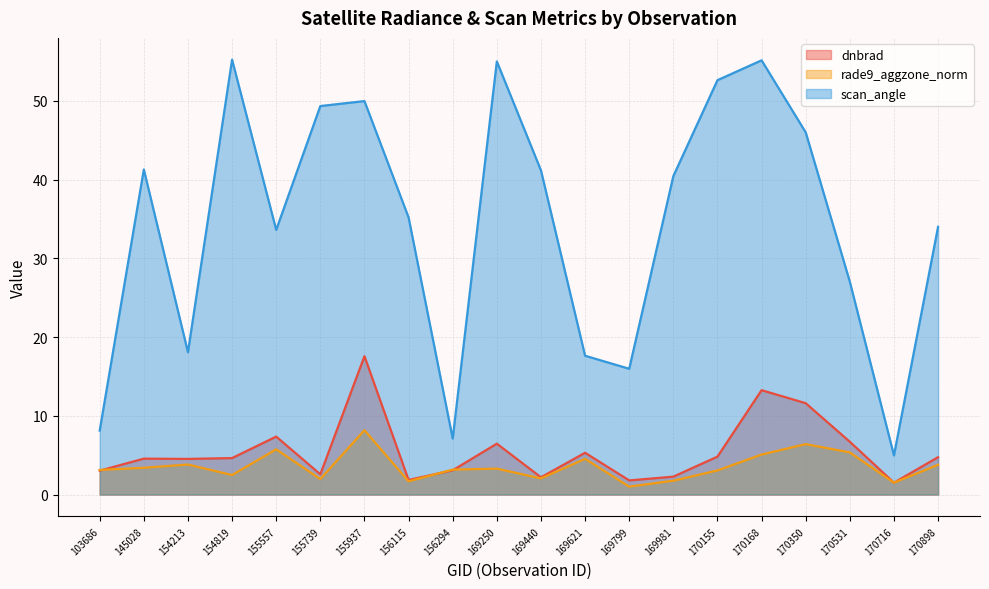

What is the total value across all series at 170716?

8.0